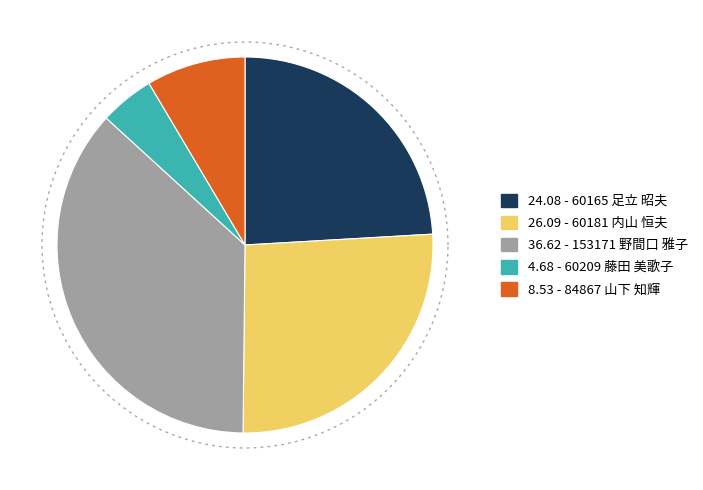

To the nearest percent, what is the combined percentage of 84867 山下 知輝 and 153171 野間口 雅子?

45%